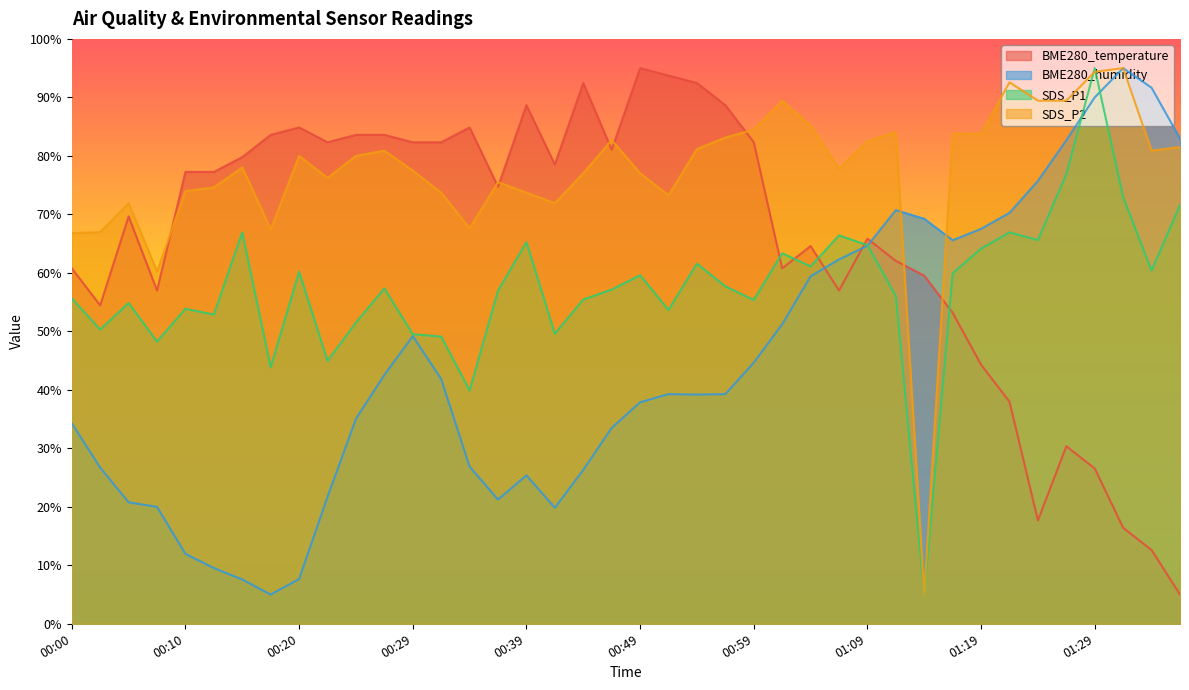

Is the value of BME280_humidity at 01:01 greater than the value of BME280_temperature at 00:37?

No